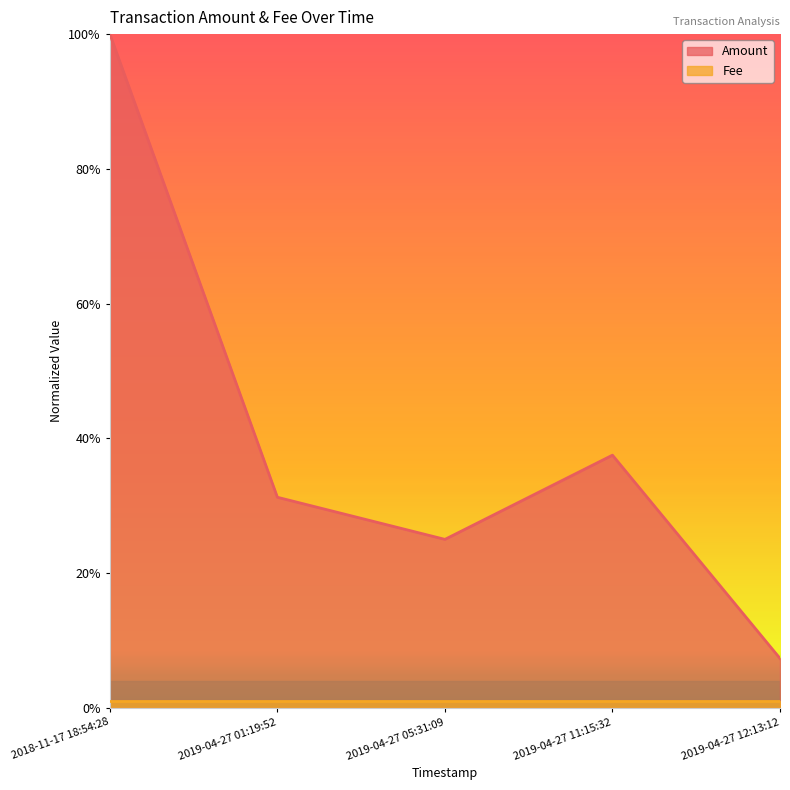

What is the label of the 4th point from the right?

2019-04-27 01:19:52